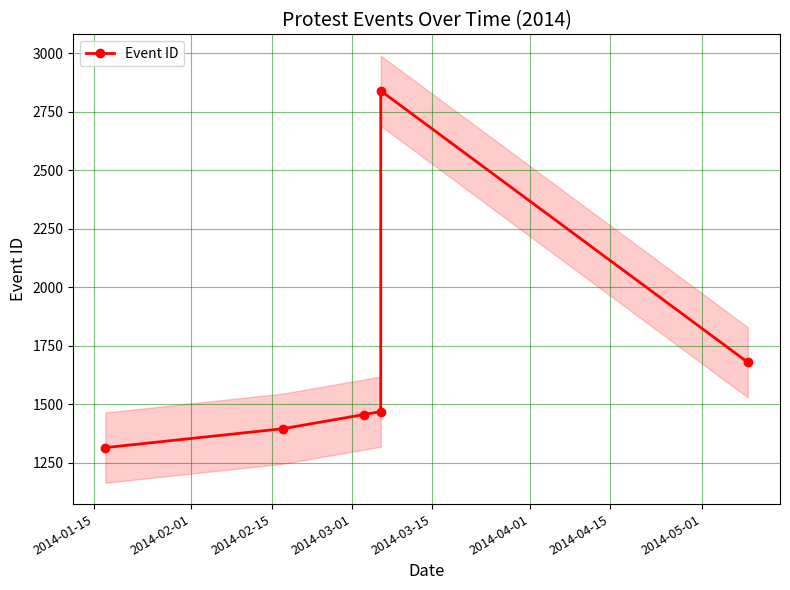

List the labels in order of value, smallest first.

2014-01-15, 2014-02-01, 2014-02-15, 2014-03-01, 2014-04-01, 2014-03-15